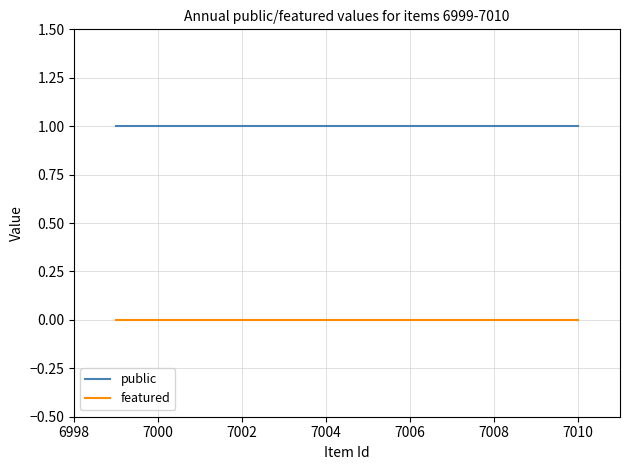

How many series are shown in this chart?

2